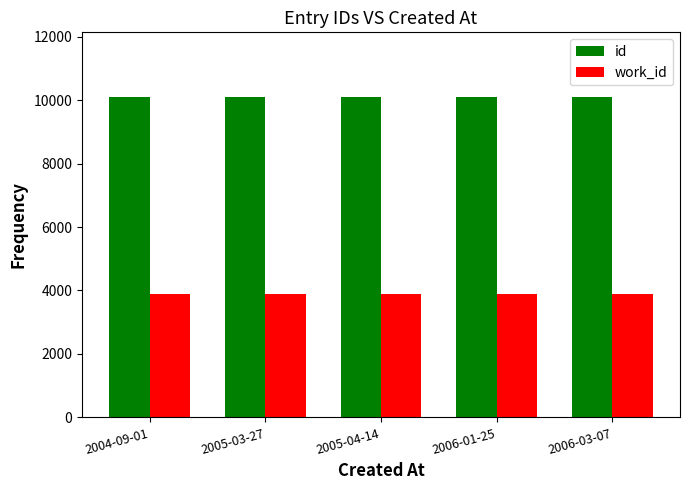

What is the maximum value shown in the chart?

10113